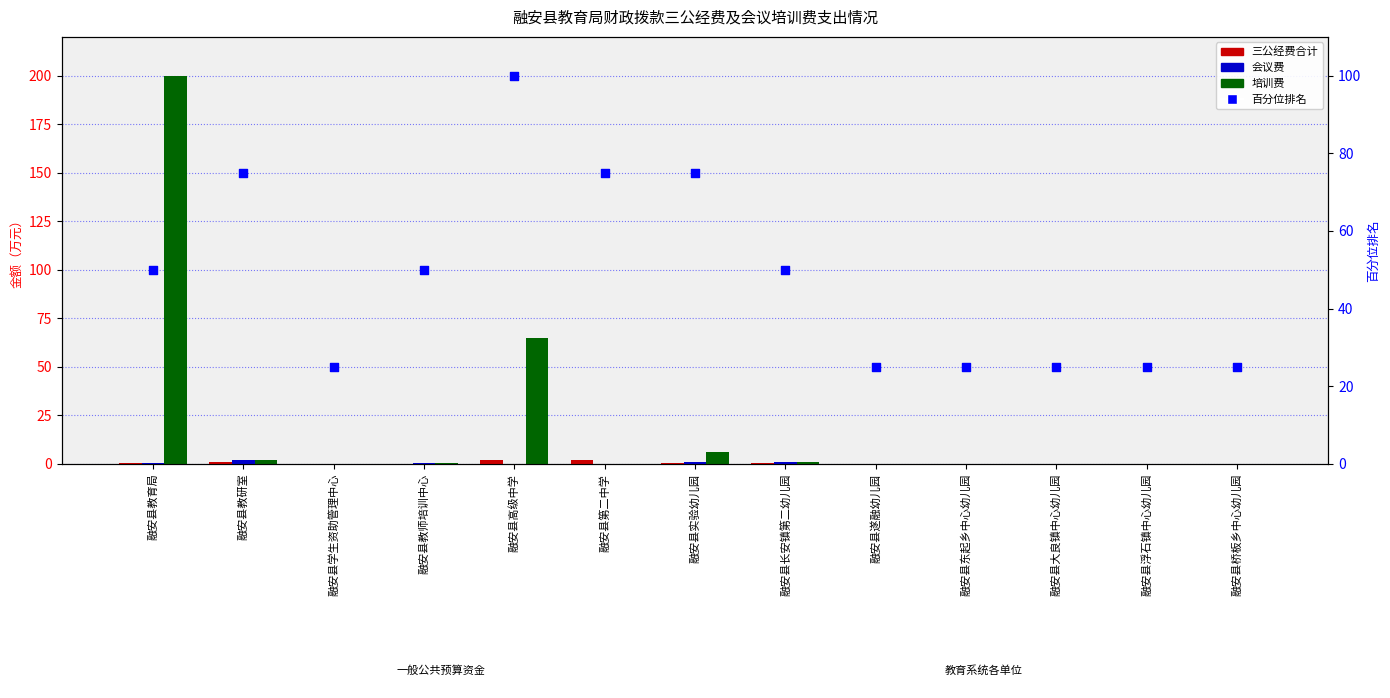

What are all the series names shown in the legend?

三公经费合计, 会议费, 培训费, 百分位排名